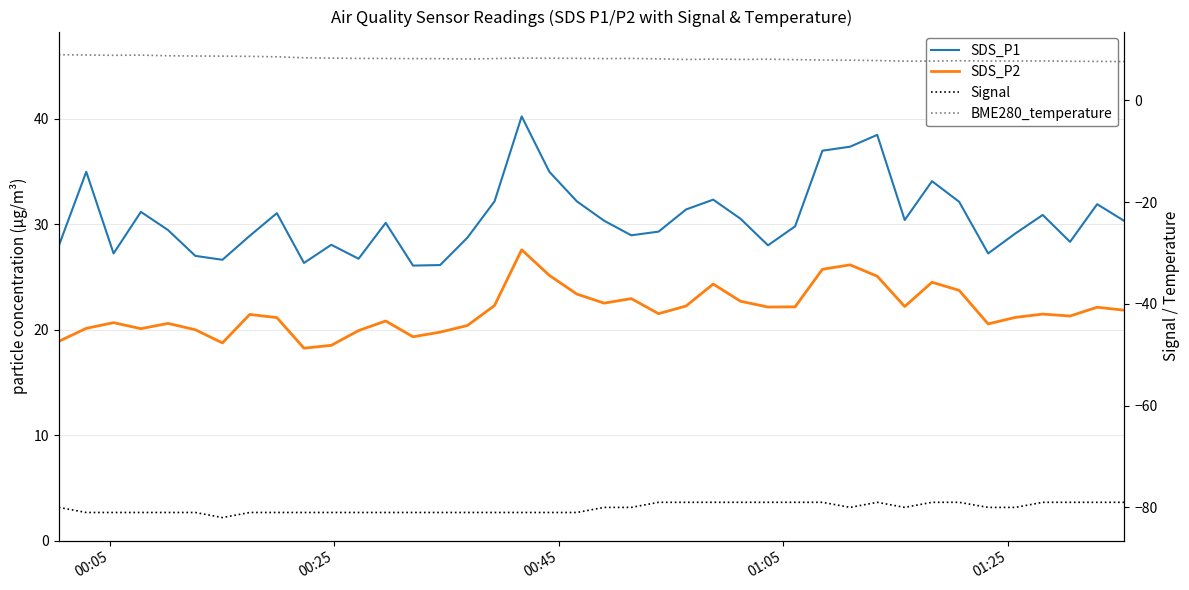

True or false: SDS_P2 and Signal intersect in this chart.

False